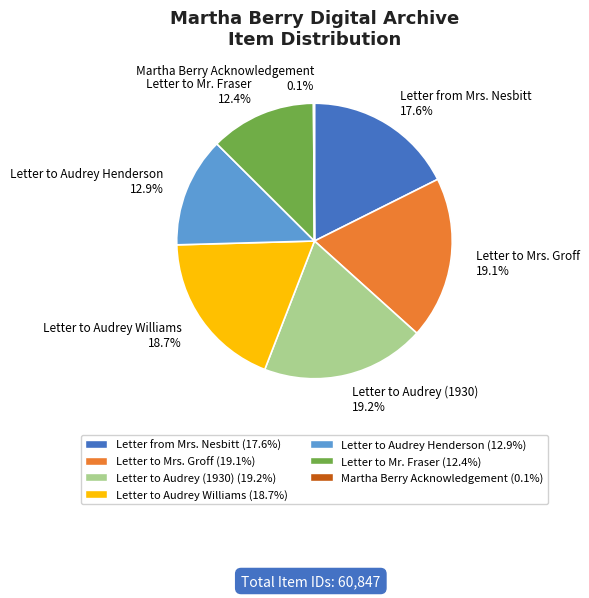

What is the total percentage of Letter to Audrey Williams 18.7% and Letter to Audrey (1930) 19.2%?

37.9%